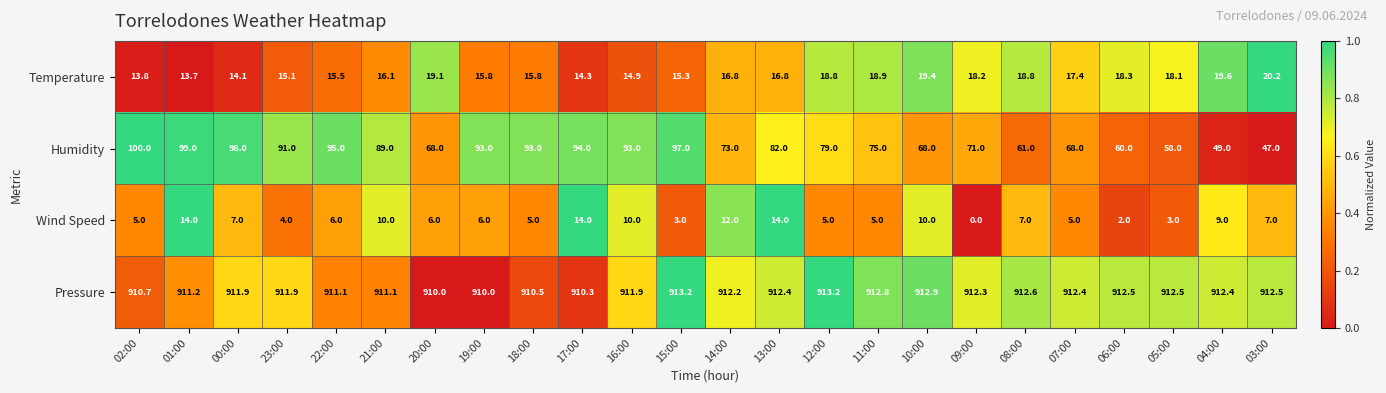

What is the total value across all series at 02:00?

1029.5